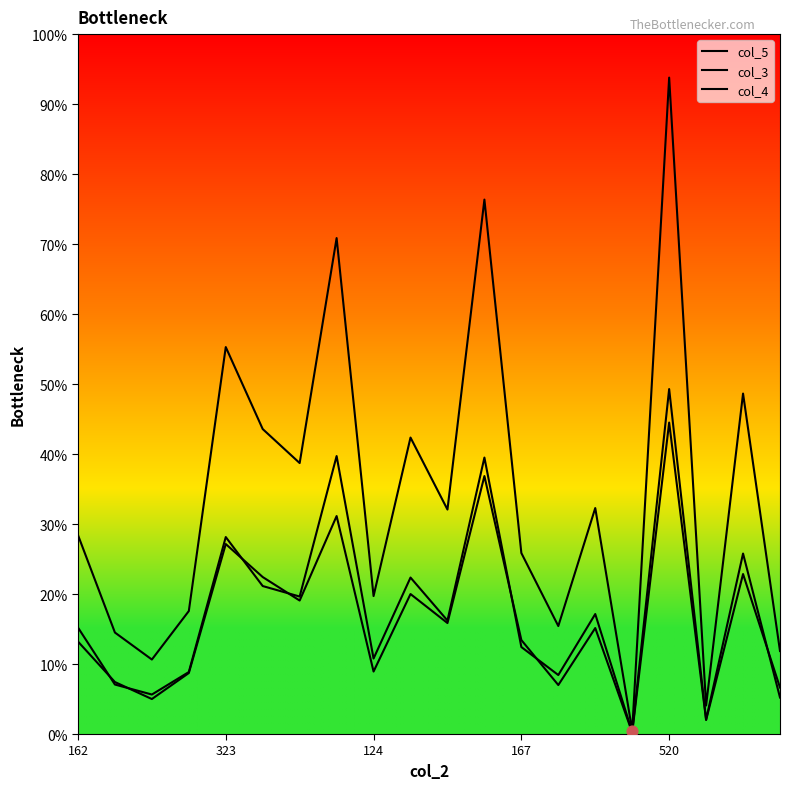

Does the chart have visible grid lines?

No